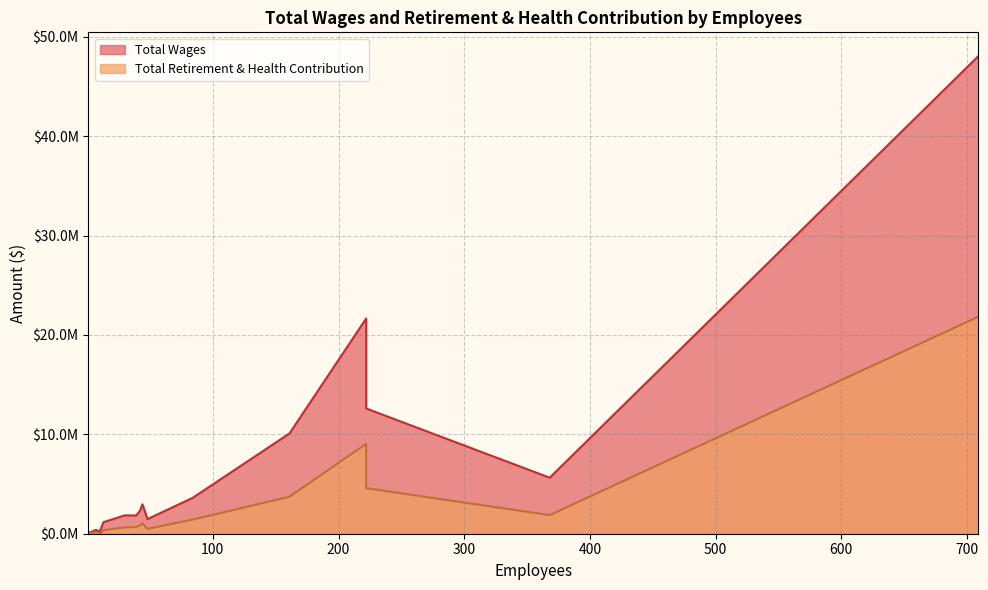

How many data points does each series have?

15